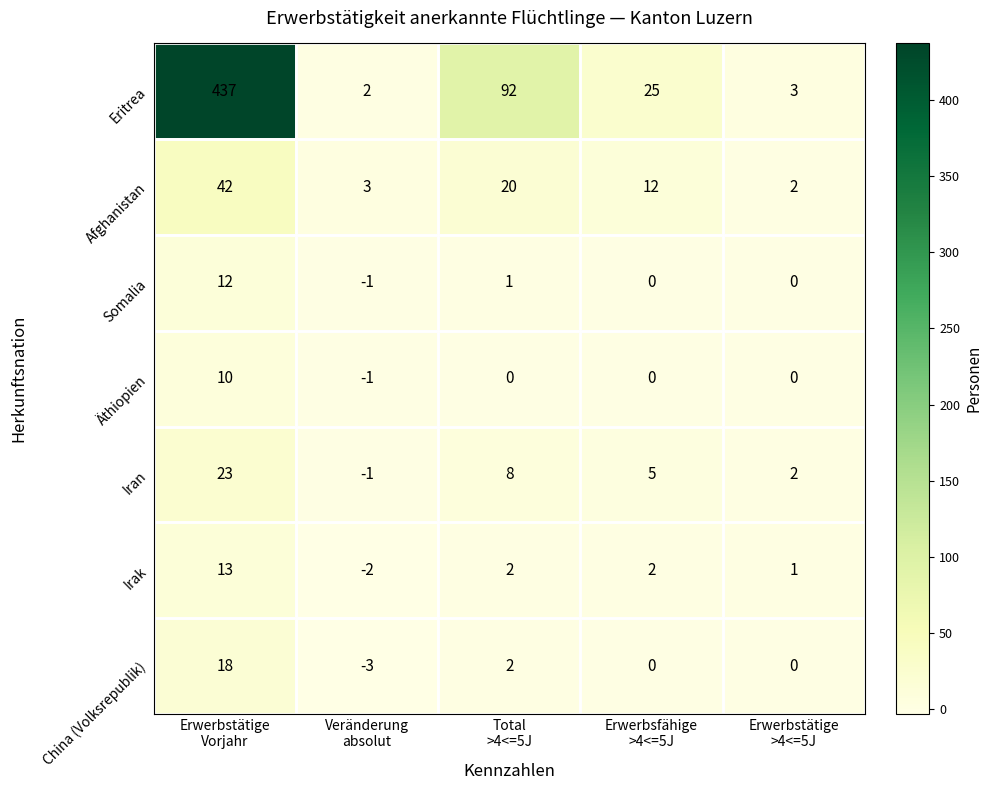

What is the smallest value displayed?

-3